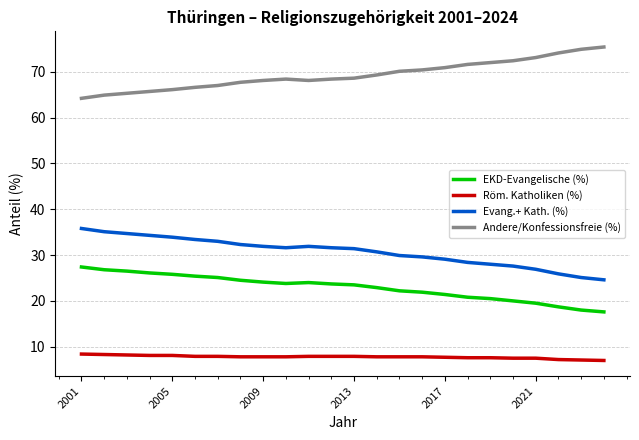

True or false: Röm. Katholiken (%) and Andere/Konfessionsfreie (%) intersect in this chart.

False